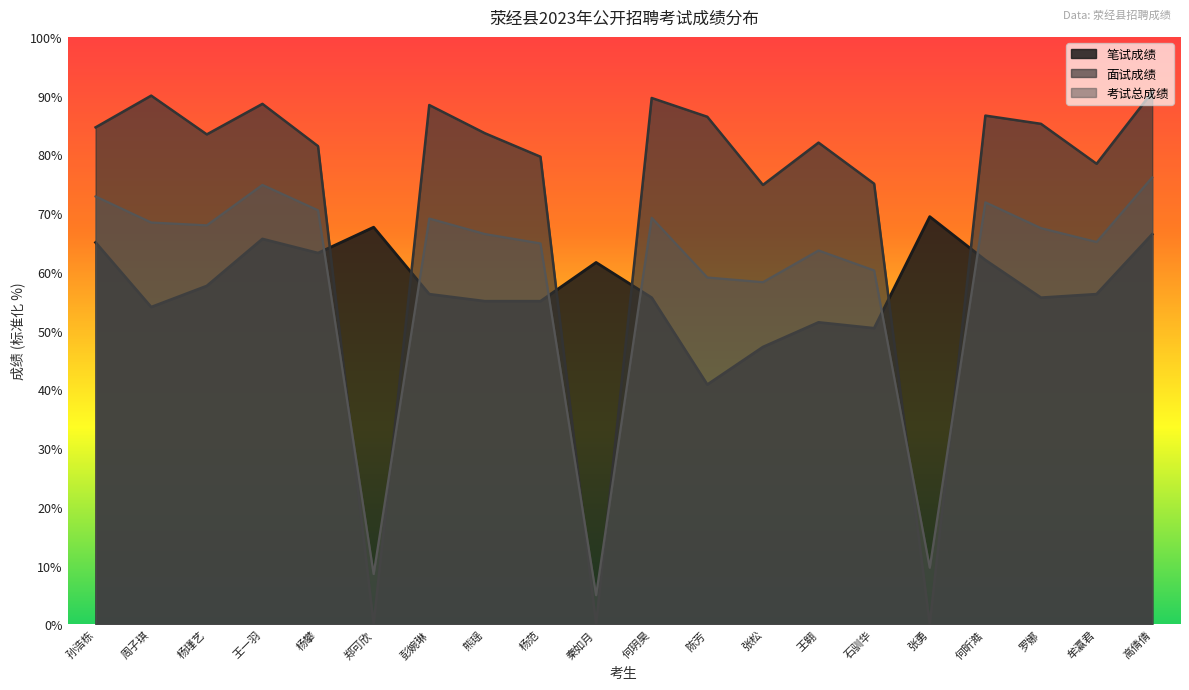

How many lines are shown in the chart?

3